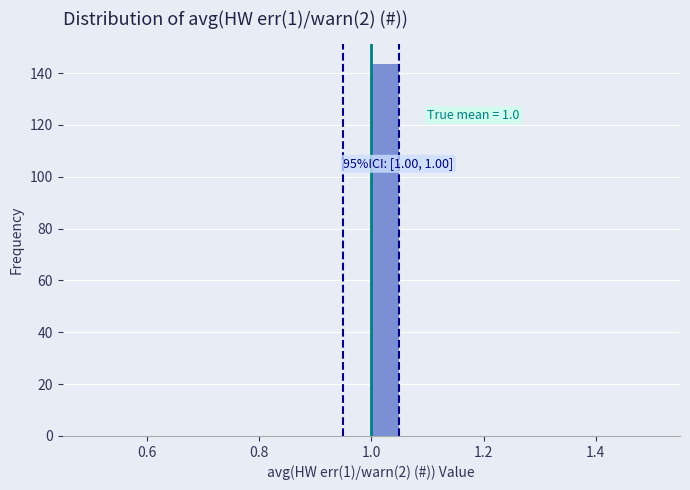

Around what value on the x-axis is the tallest bar? Give the approximate position of its centre, as read against the axis.

1.02